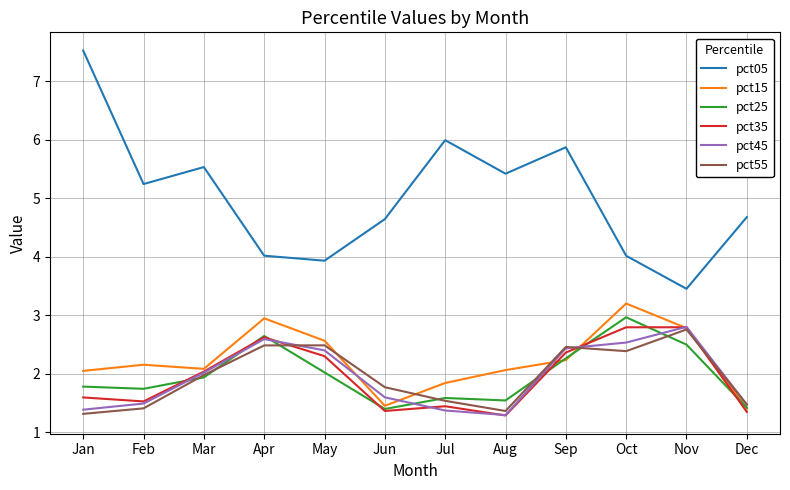

What is the greatest value displayed?

7.5